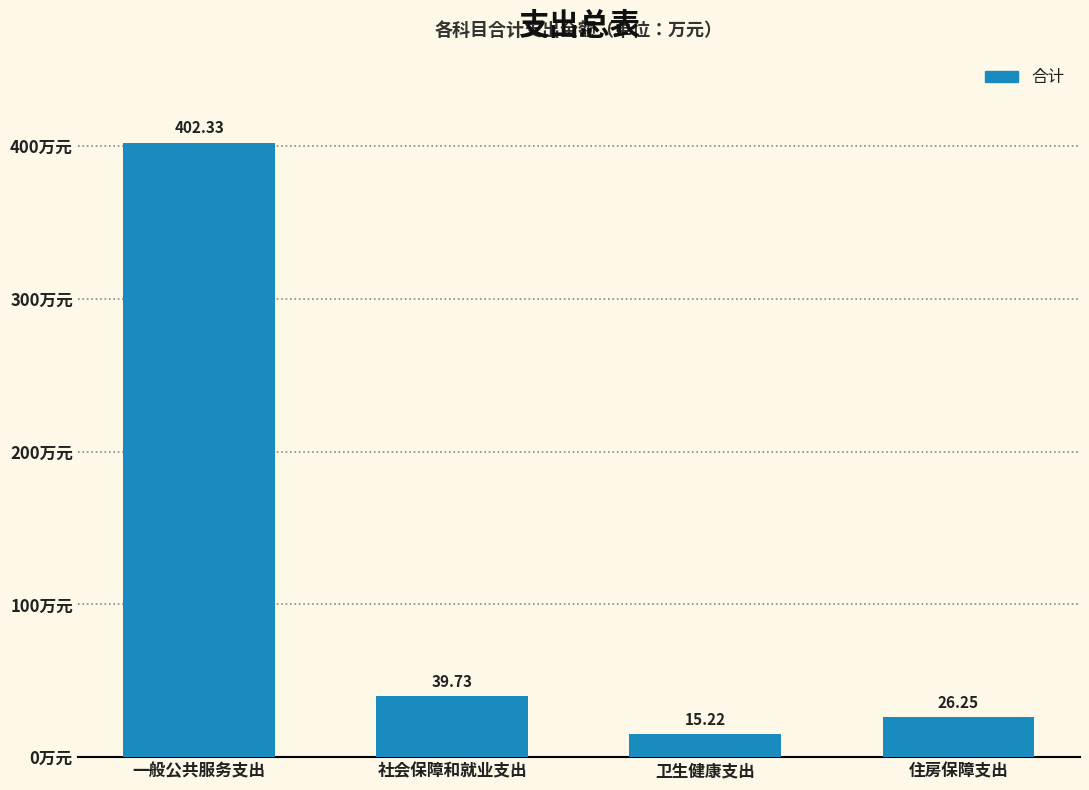

List the labels in order of value, smallest first.

卫生健康支出, 住房保障支出, 社会保障和就业支出, 一般公共服务支出